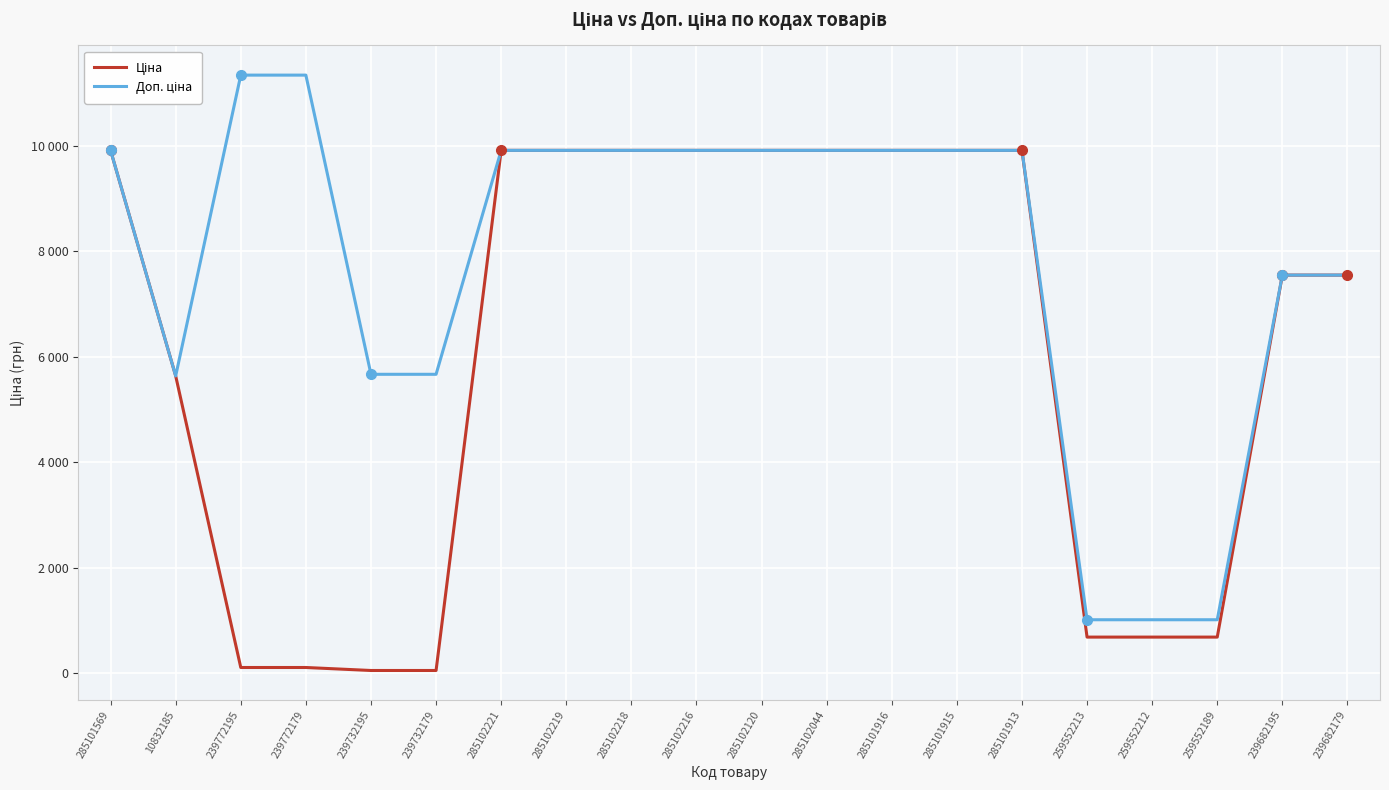

True or false: Ціна has a value of 9908.5 at 285102221.

True